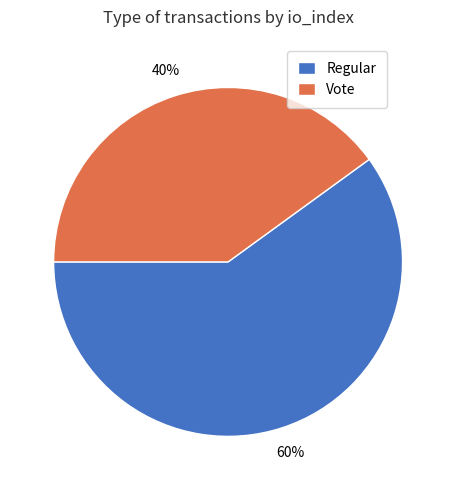

The Vote slice represents 40% of the pie. True or false?

True